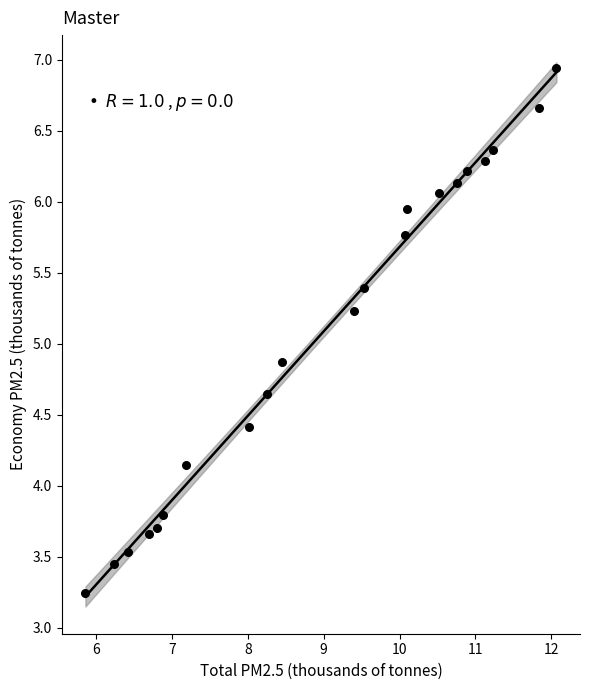

What is the range of X values (max minus min)?

6.2